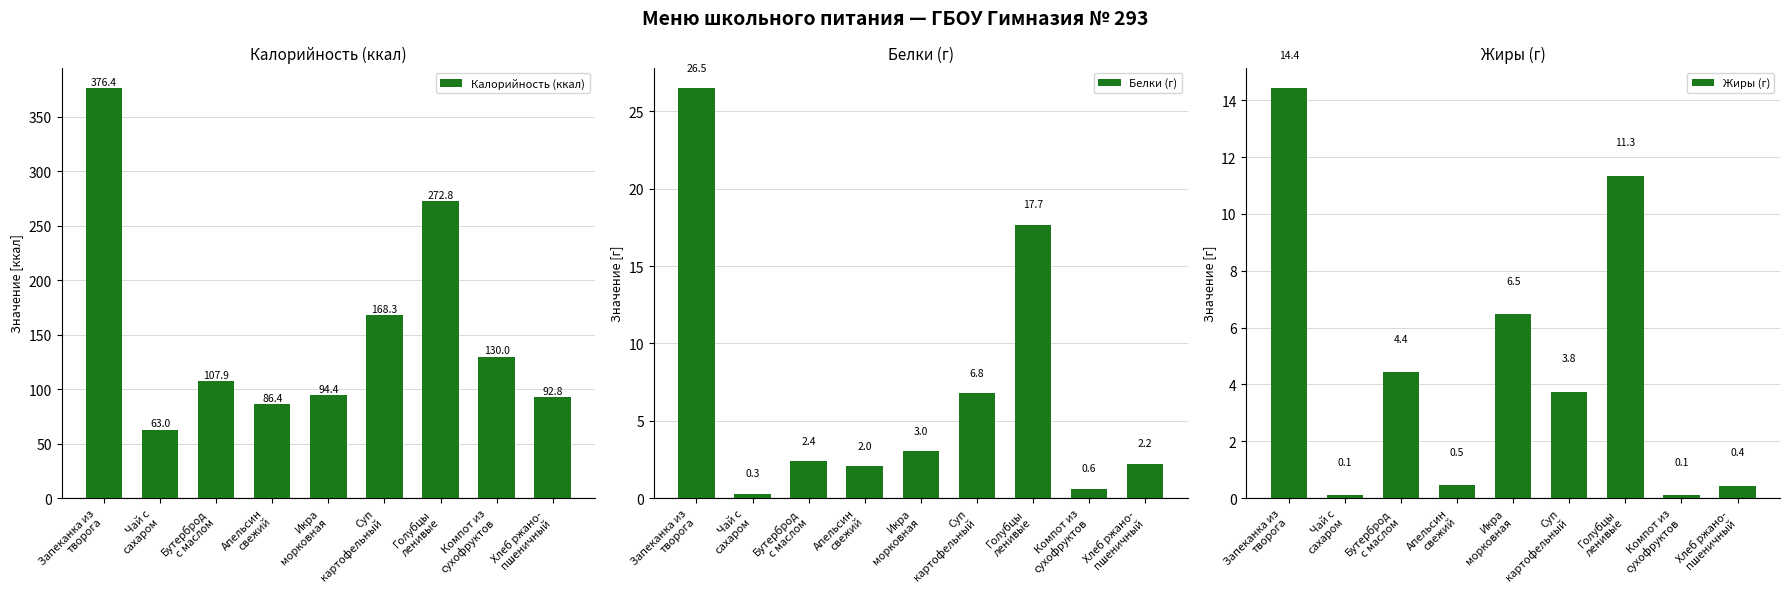

What is the spread (max minus min) of values at Запеканка из
творога?

362.0